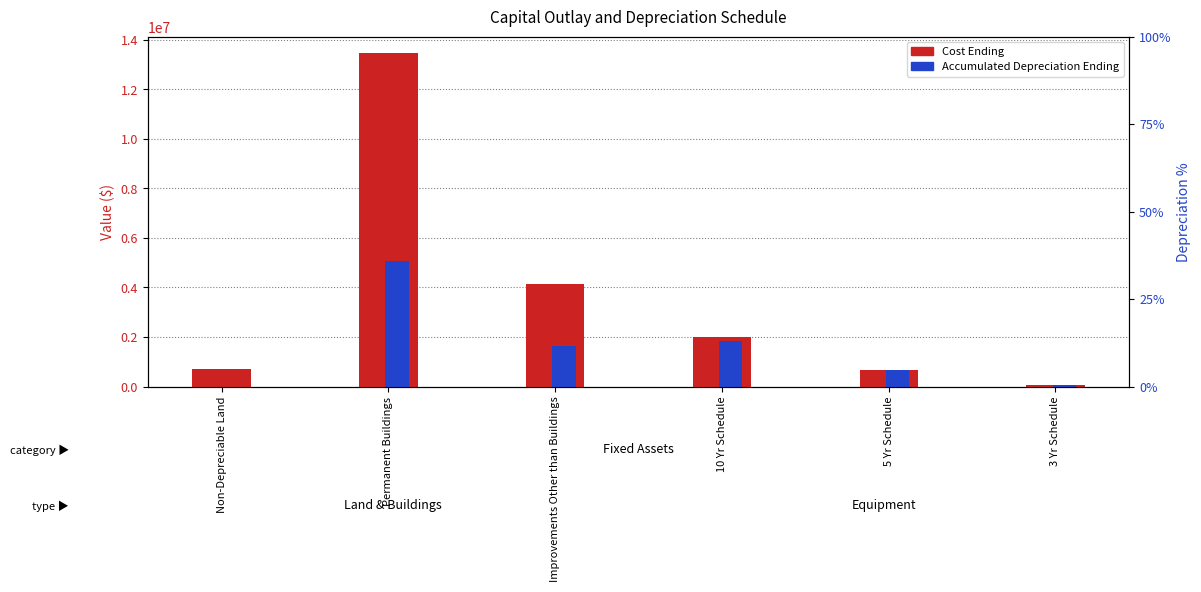

What is the difference between the maximum and minimum values in the Cost Ending series?

13400019